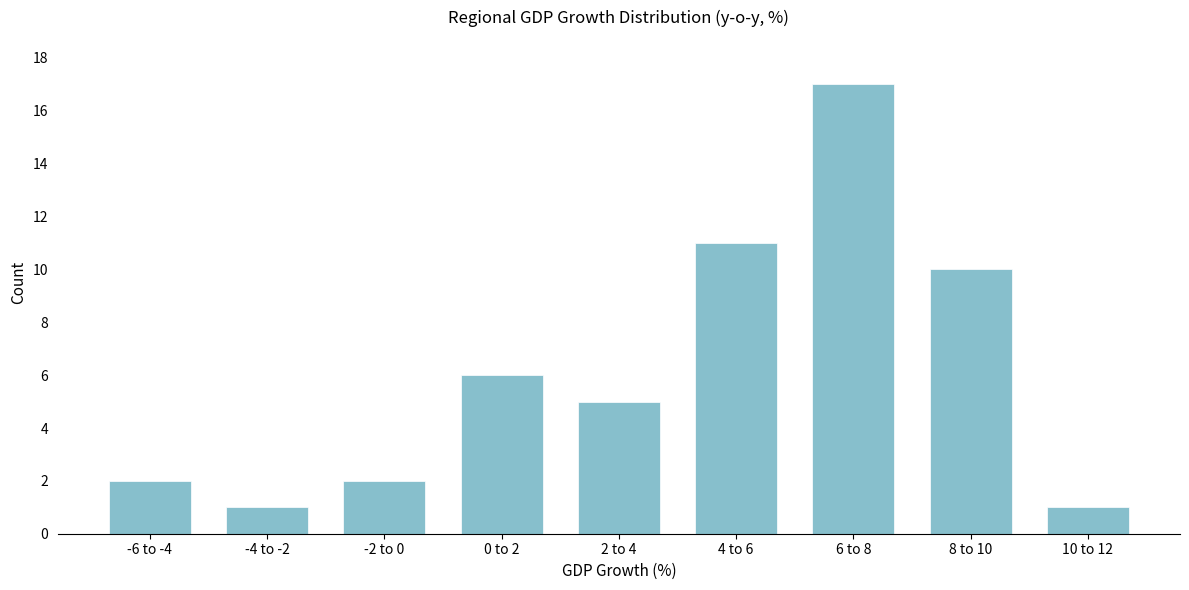

Reading right to left, what are all the values shown in this chart?

1	10	17	11	5	6	2	1	2